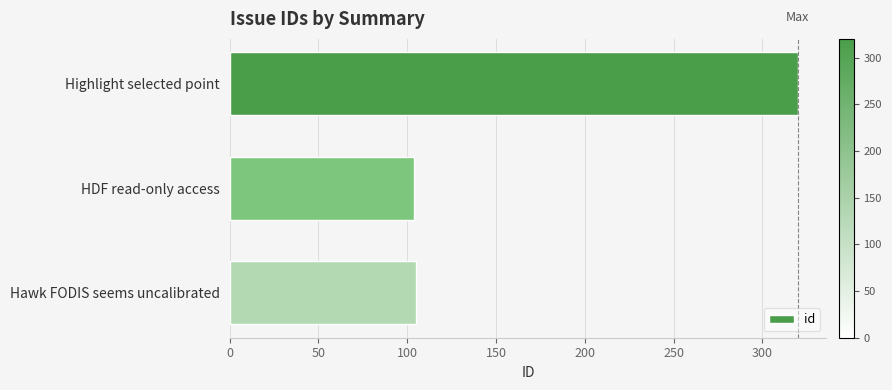

Is it true that the value at Highlight selected point is 320?

True